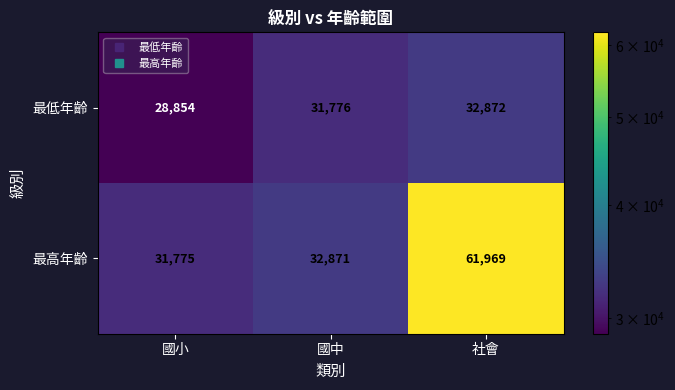

At which category is the sum across all series the highest?

社會